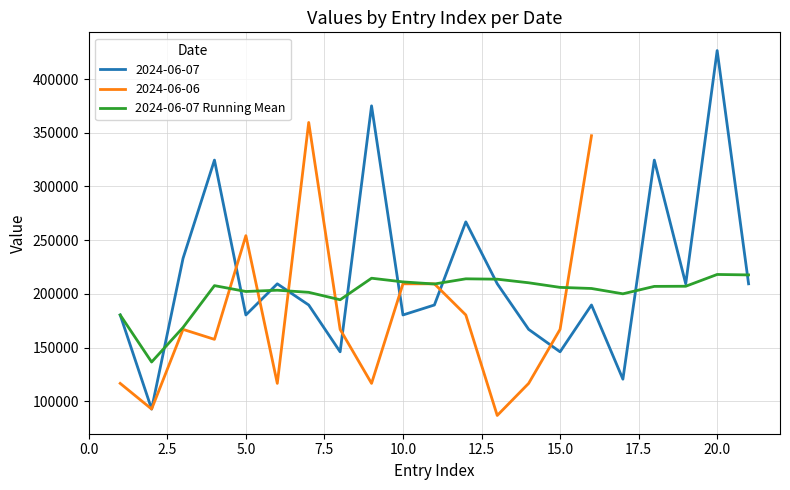

What is the lowest value of the 2024-06-07 Running Mean series?

136511.0